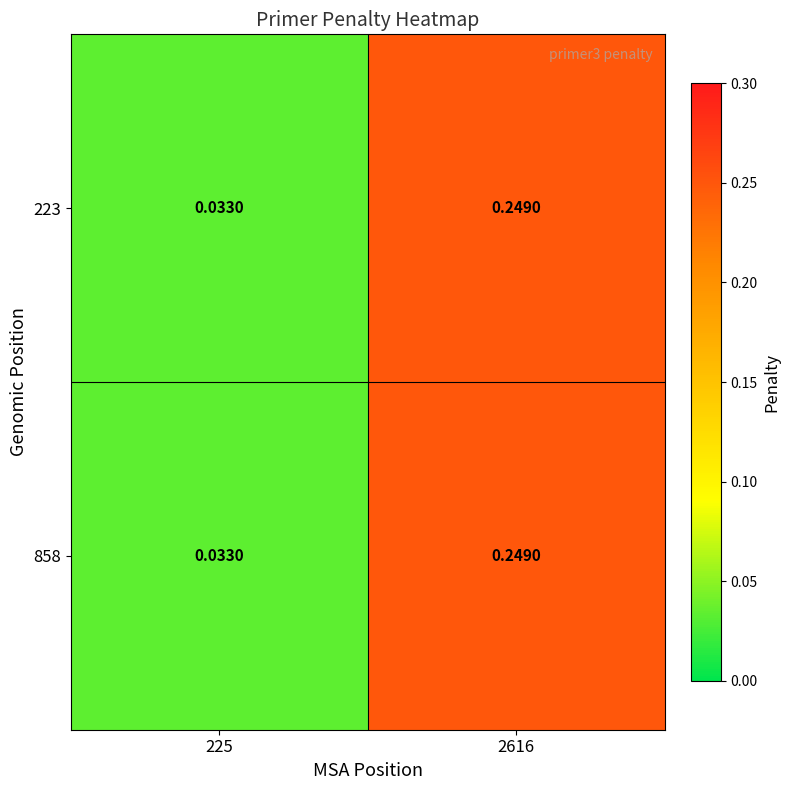

At how many categories does at least one series exceed 0?

2